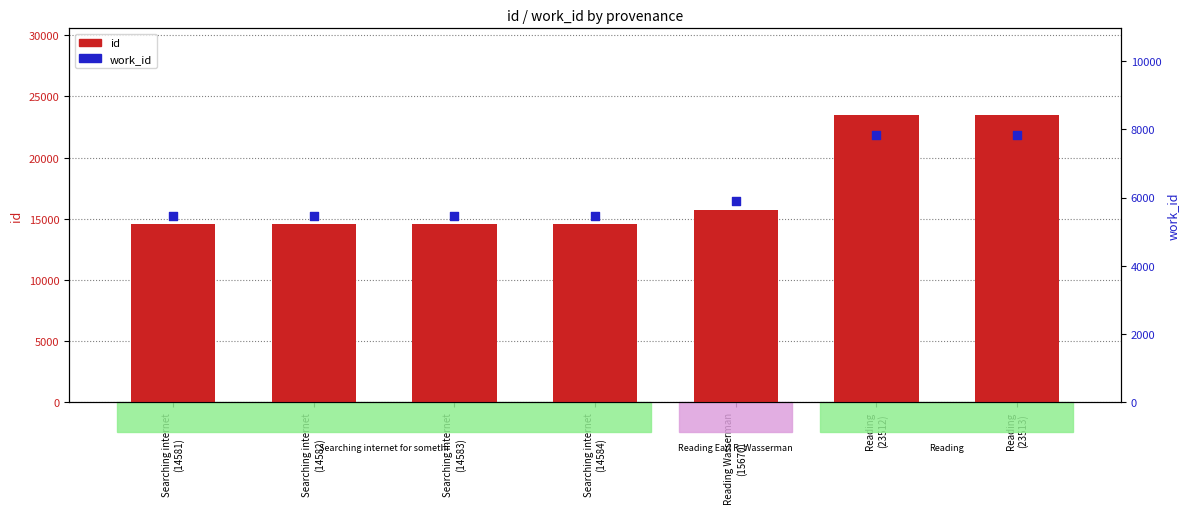

Which series has the largest Y range (max minus min)?

id